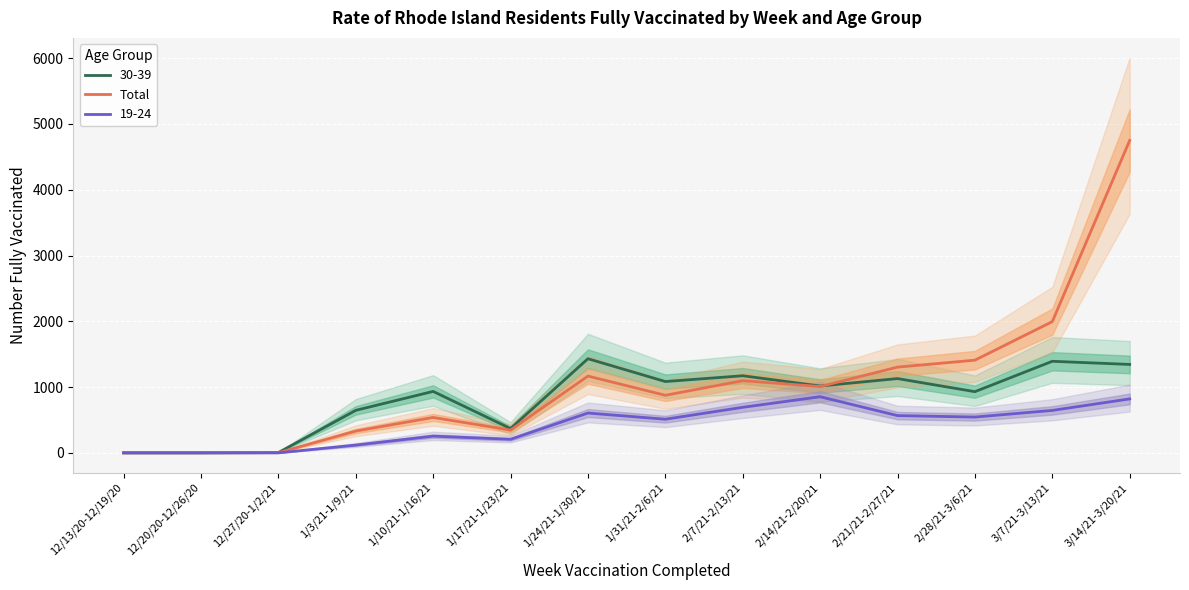

What is the label of the 13th point from the right?

12/20/20-12/26/20